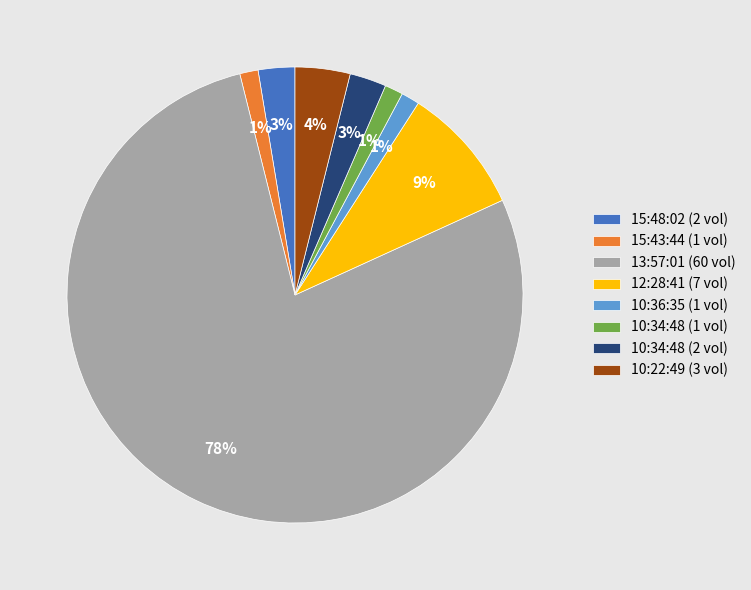

Which slice is the largest?

13:57:01 (60 vol)